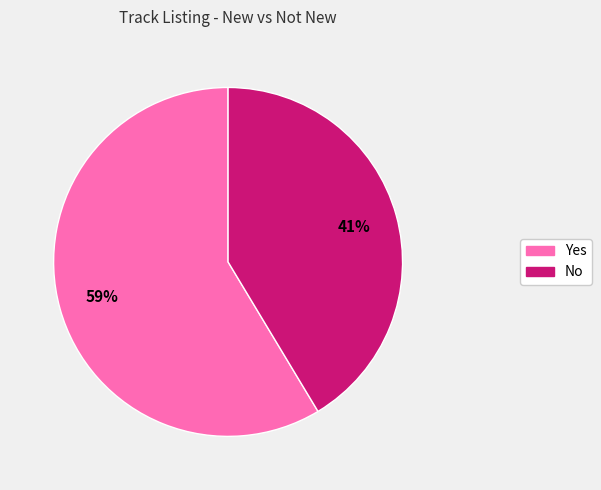

Is there a majority slice in this chart?

Yes